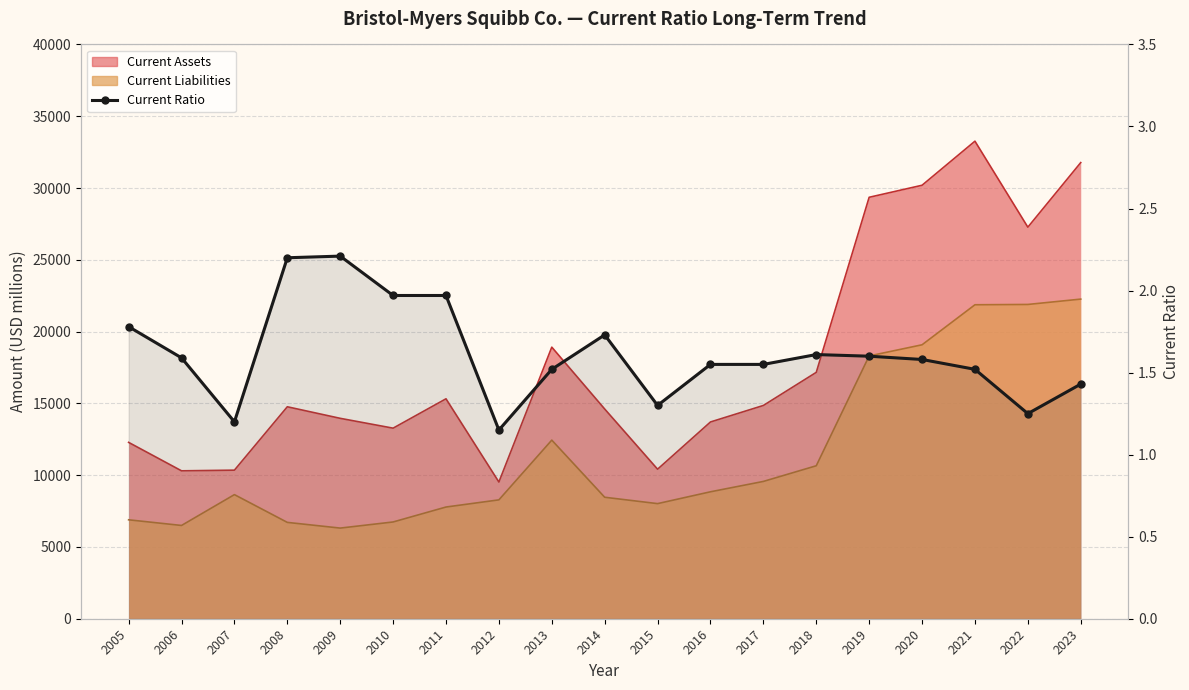

The chart shows a value of 0.5 at 2013. True or false?

False